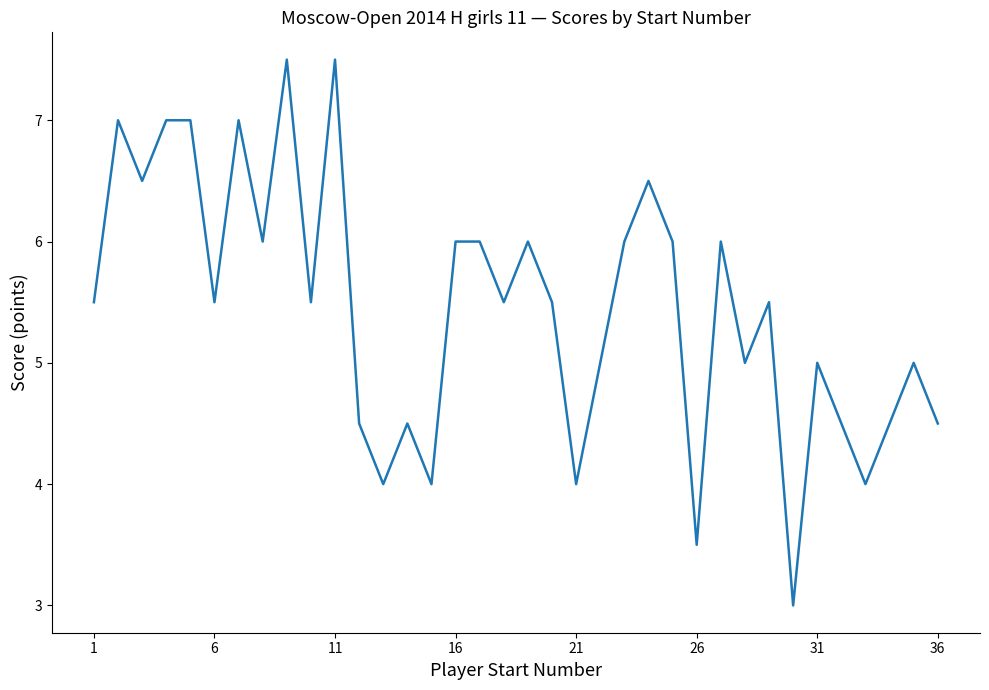

What is the greatest value displayed?

7.5